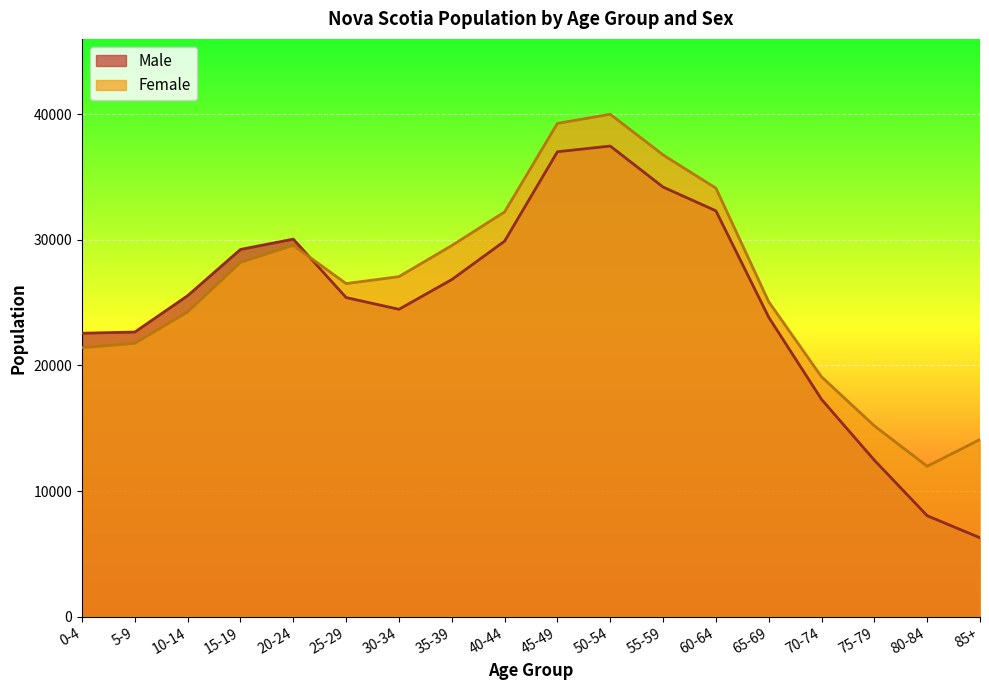

Reading left to right, what are all the values shown in this chart?

Male: 22565	22660	25555	29235	30055	25405	24470	26835	29895	37010	37465	34200	32310	23840	17300	12460	8040	6285
Female: 21415	21765	24260	28205	29560	26515	27070	29545	32220	39265	39995	36760	34115	25075	19095	15195	11975	14105